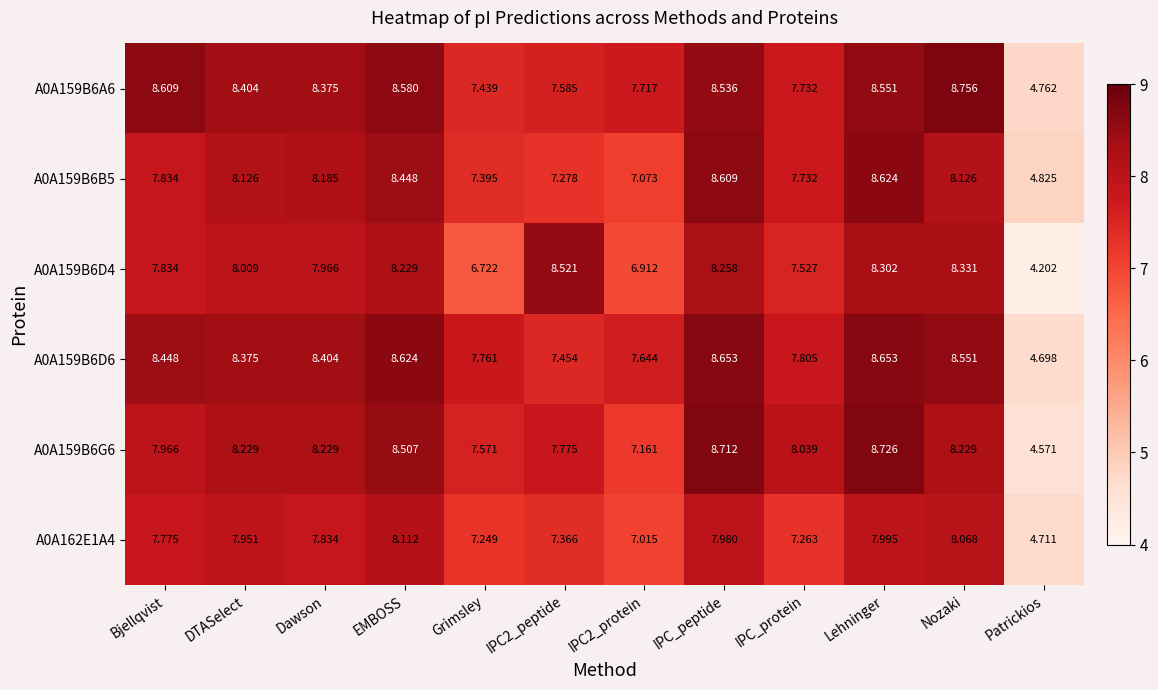

How many data points does each series have?

12